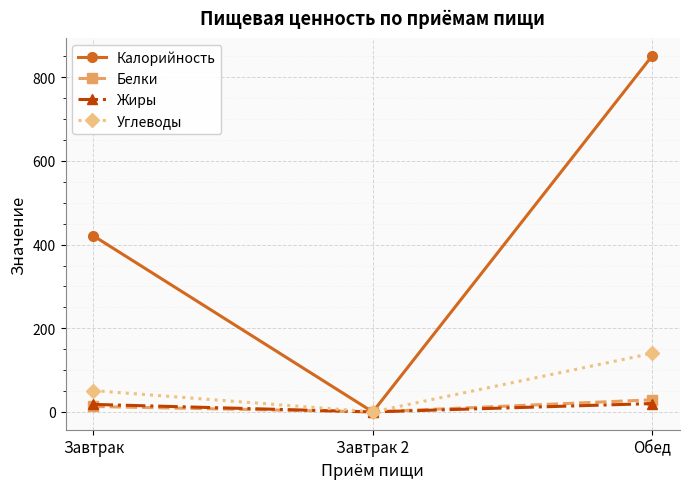

What is the value of the Калорийность point at the 3rd from the left?

851